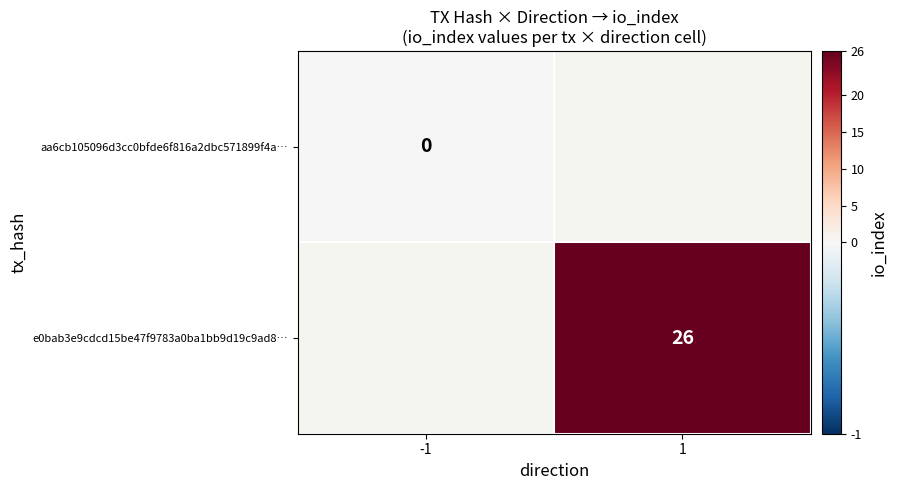

At how many categories does at least one series exceed 18?

1